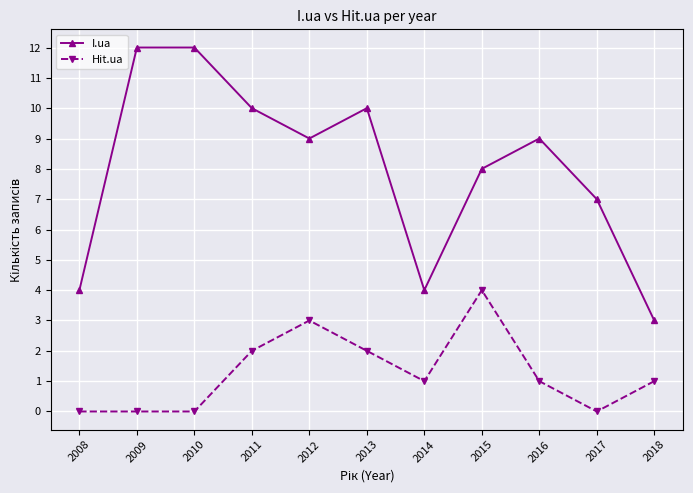

Is the value of Hit.ua at 2014 greater than the value of I.ua at 2015?

No